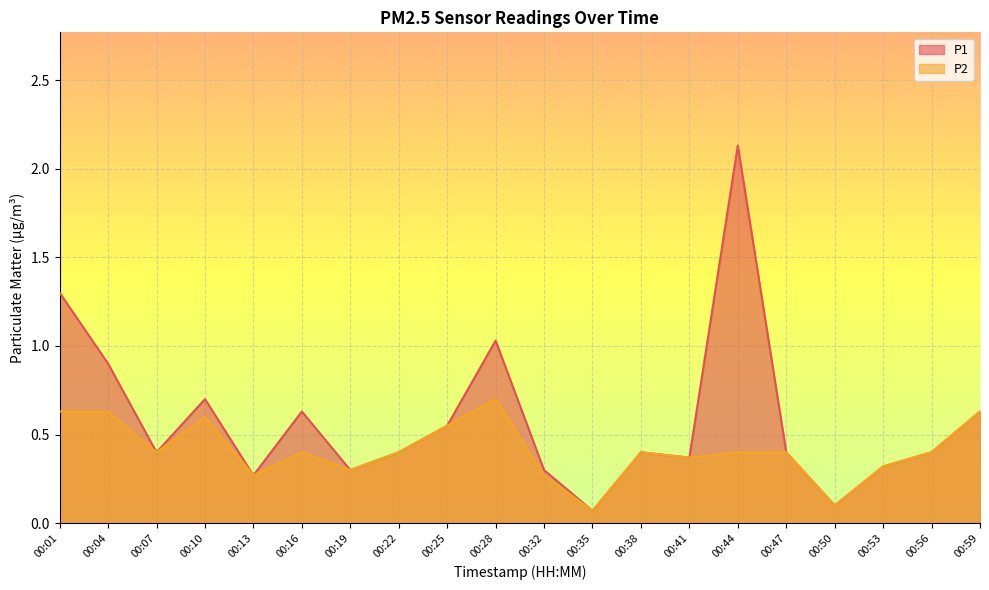

At which label is P2 closest to 0?

00:35